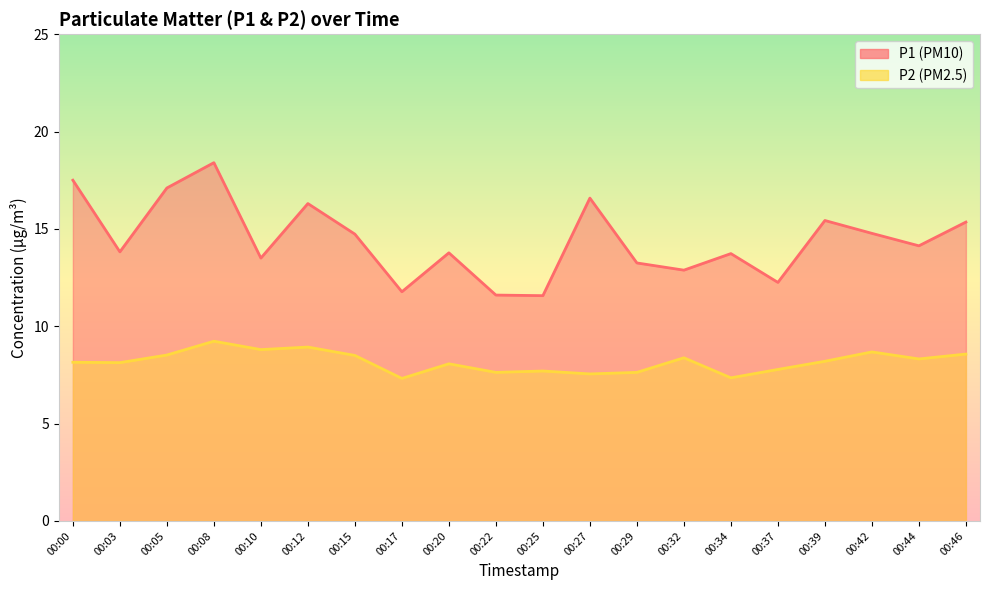

What is the difference between the P2 values at 00:44 and 00:05?

0.2